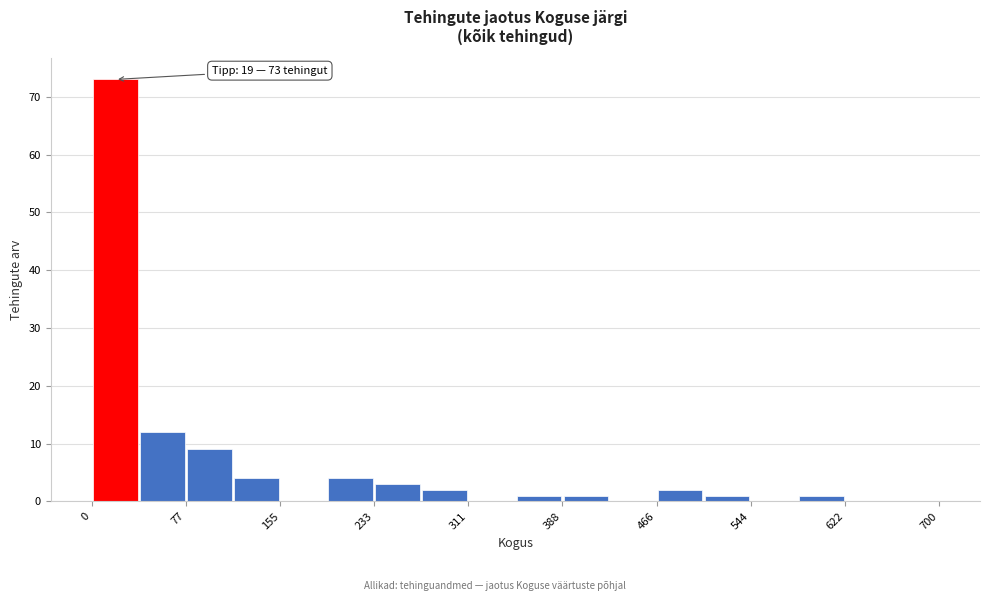

Read against the x-axis, roughly where is the centre of the tallest bar?

20